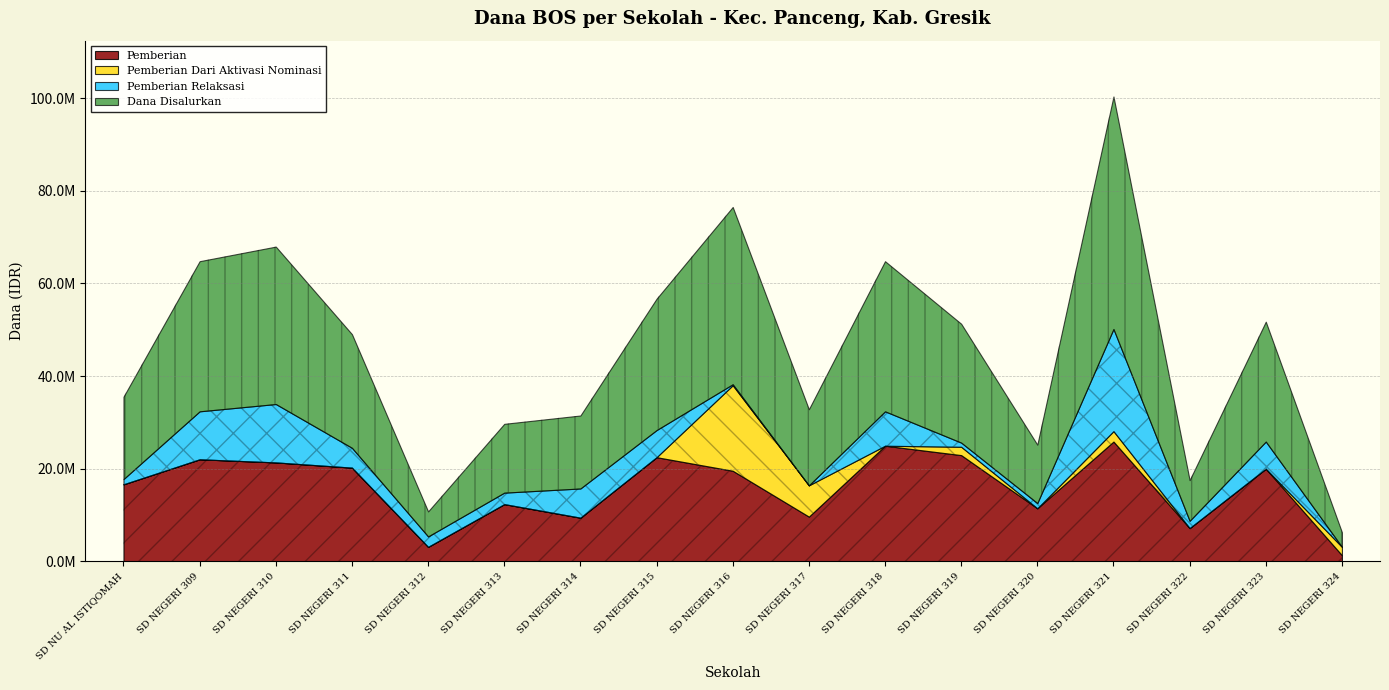

The value of Pemberian at SD NEGERI 312 is 3150000. True or false?

True